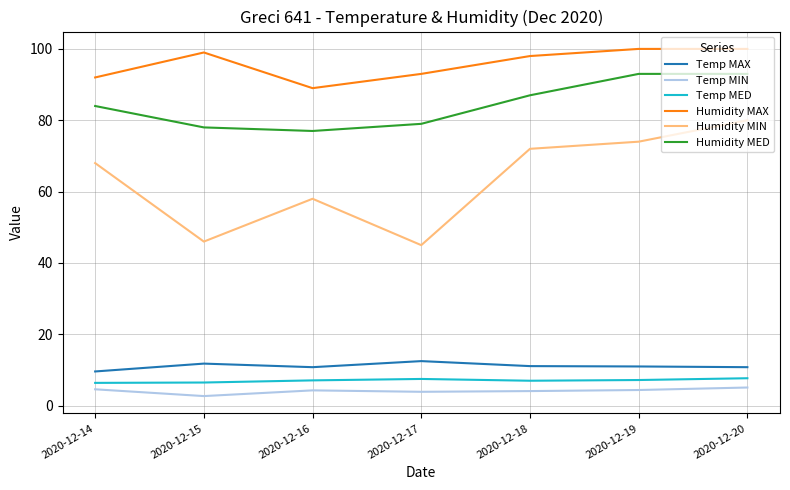

Which series changed the most between 2020-12-14 and 2020-12-17?

Humidity MIN